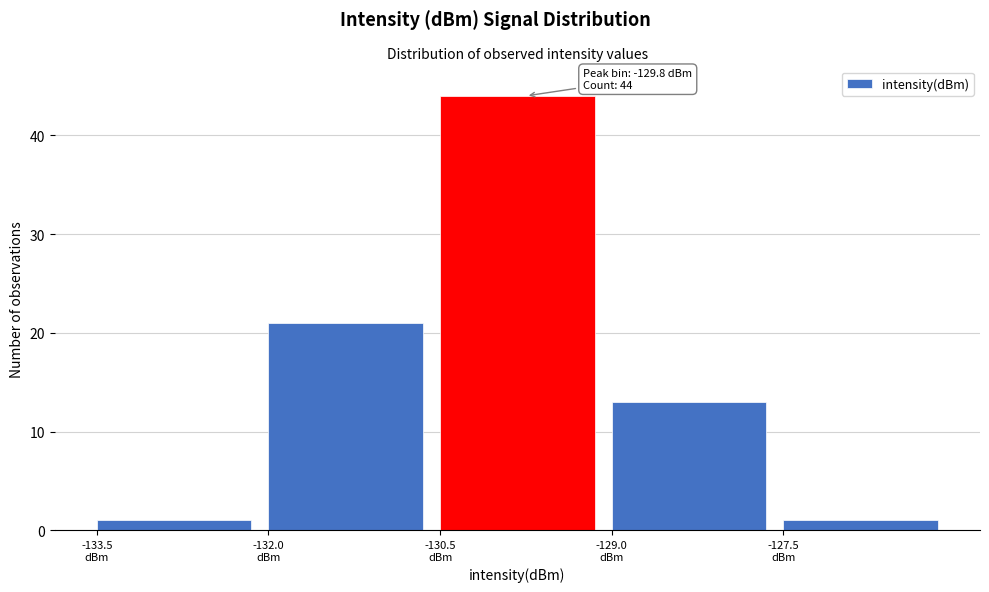

Over which range of the x-axis is the bar tallest?

-130.5 to -129.0